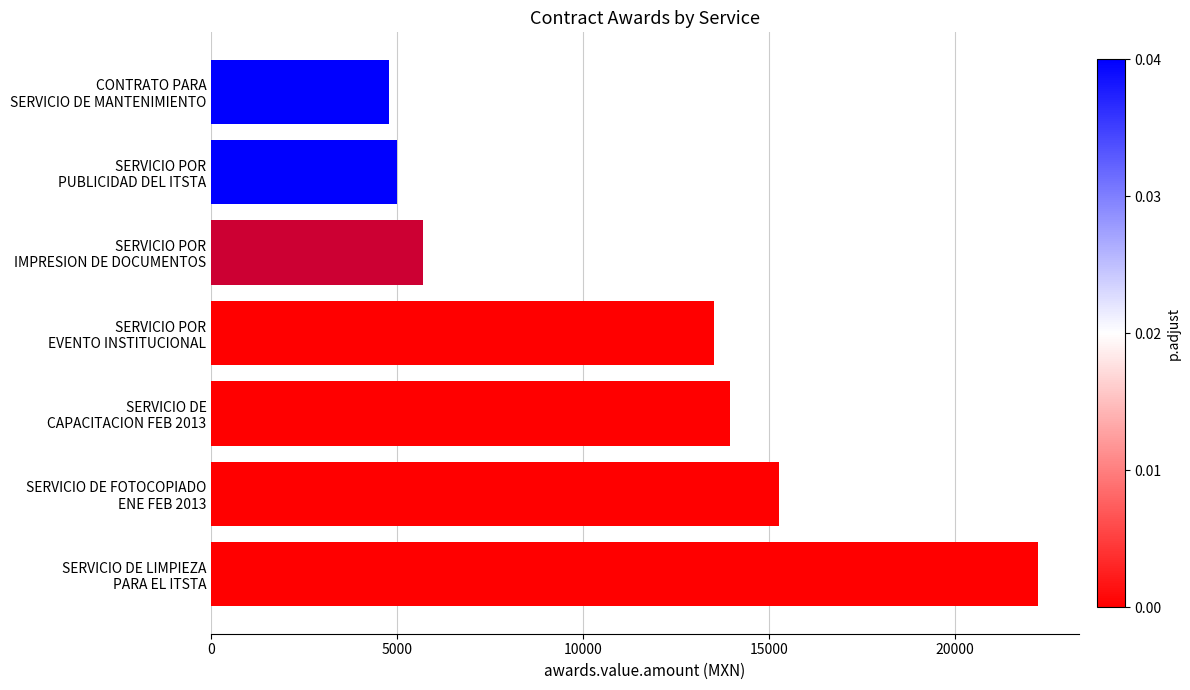

List the labels in order of value, smallest first.

CONTRATO PARA
SERVICIO DE MANTENIMIENTO, SERVICIO POR
PUBLICIDAD DEL ITSTA, SERVICIO POR
IMPRESION DE DOCUMENTOS, SERVICIO POR
EVENTO INSTITUCIONAL, SERVICIO DE
CAPACITACION FEB 2013, SERVICIO DE FOTOCOPIADO
ENE FEB 2013, SERVICIO DE LIMPIEZA
PARA EL ITSTA